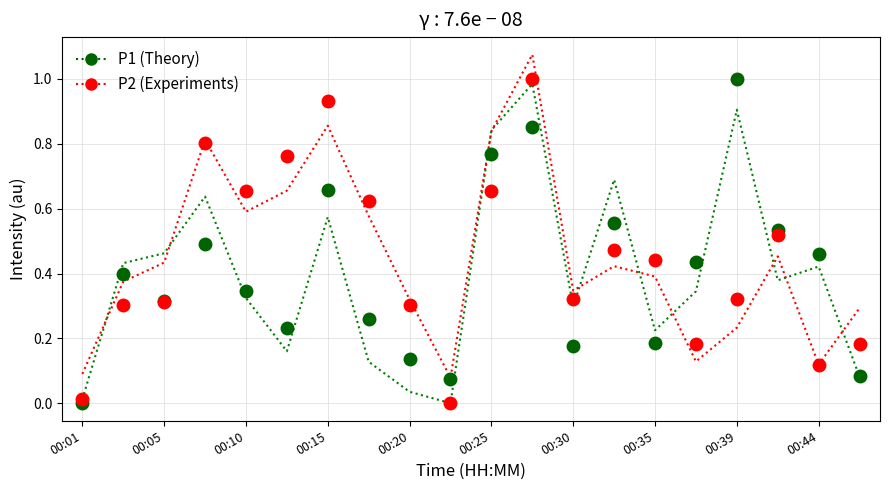

Reading left to right, transcribe all the data shown in this chart.

Theory (P1): 0.0	0.4	0.3	0.5	0.3	0.2	0.7	0.3	0.1	0.1	0.8	0.9	0.2	0.6	0.2	0.4	1.0	0.5	0.5	0.1
Theory (P2): 0.0	0.3	0.3	0.8	0.7	0.8	0.9	0.6	0.3	0.0	0.7	1.0	0.3	0.5	0.4	0.2	0.3	0.5	0.1	0.2